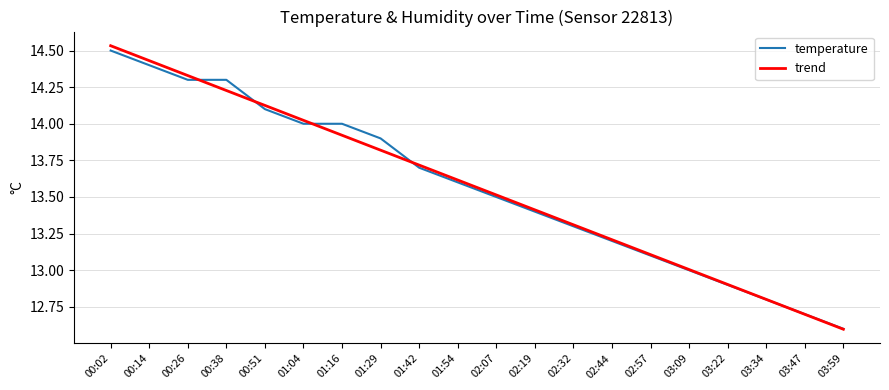

What position from the left is 00:02?

1